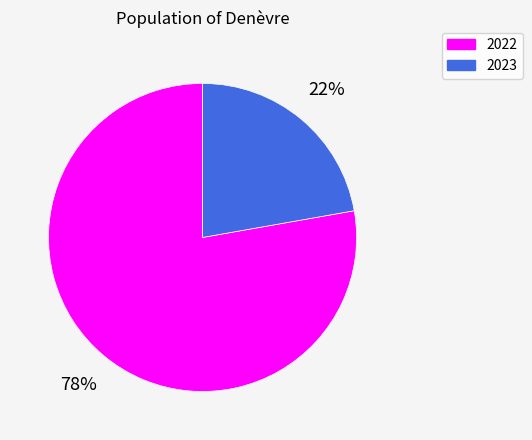

What is the smallest slice in the pie chart?

2023